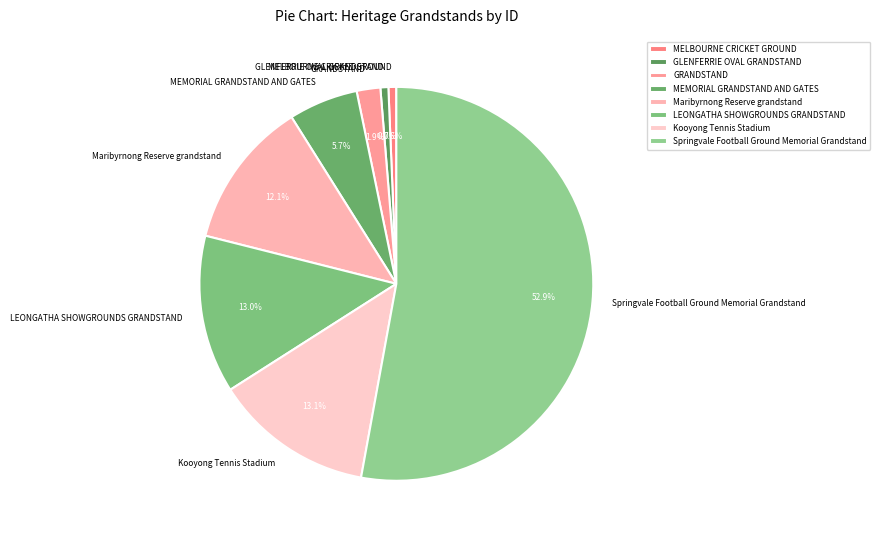

Between GLENFERRIE OVAL GRANDSTAND and Springvale Football Ground Memorial Grandstand, which is larger?

Springvale Football Ground Memorial Grandstand